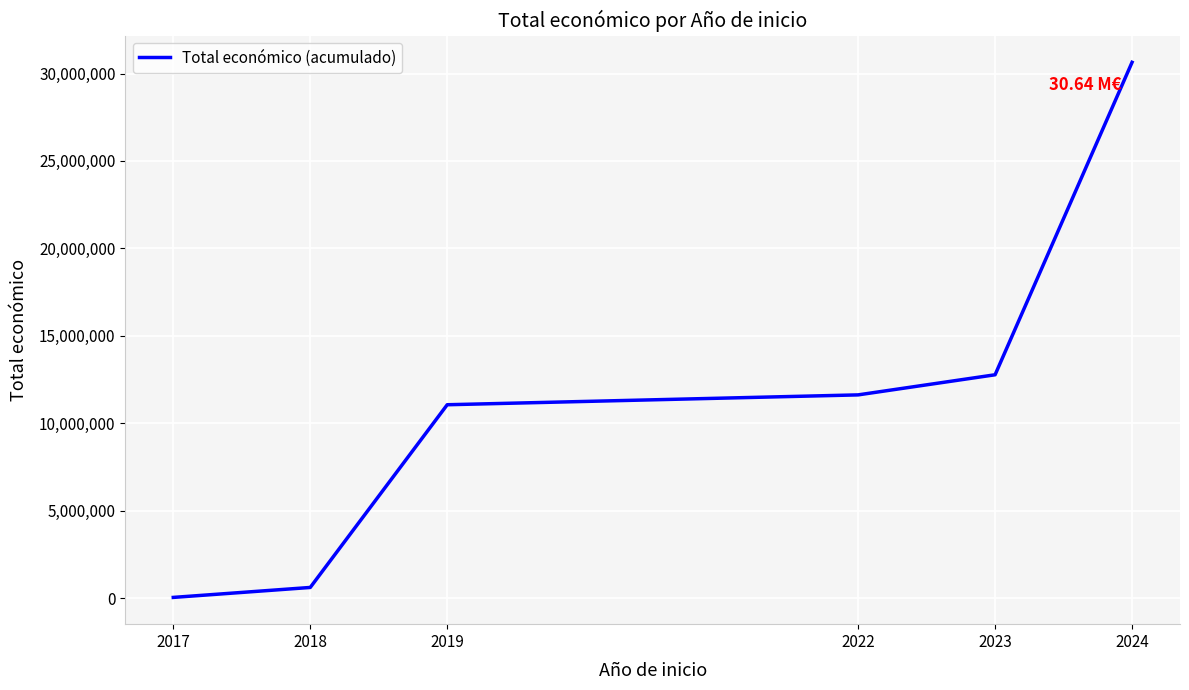

At which category does the chart reach its minimum across all series?

2017